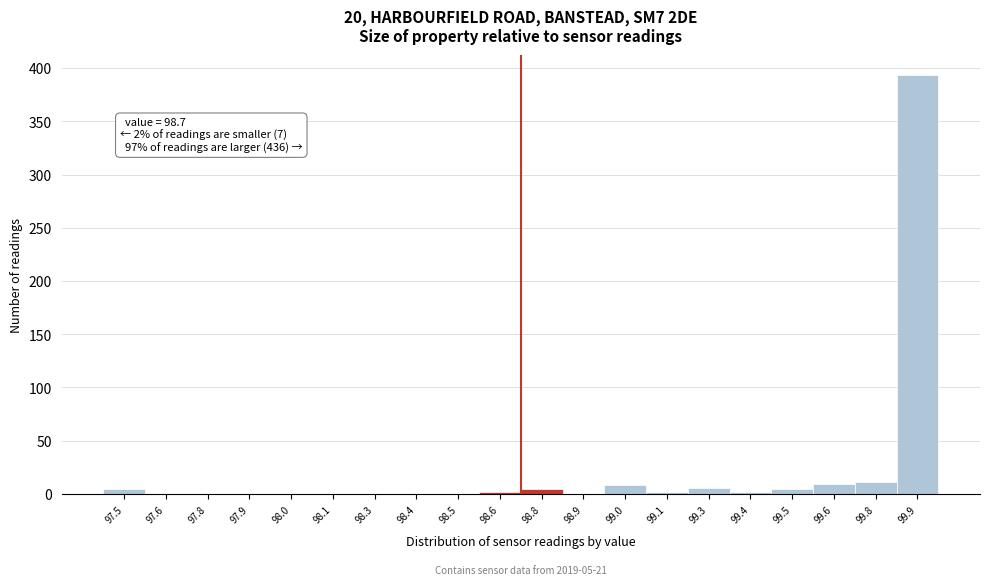

The chart shows a value of -202 at 97.8. True or false?

False